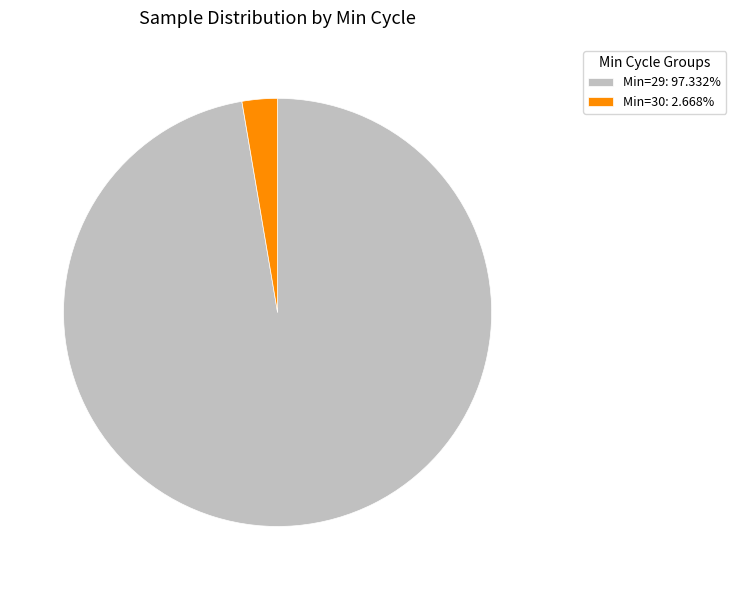

Does Min=30: 2.668% account for over 50% of the chart?

No